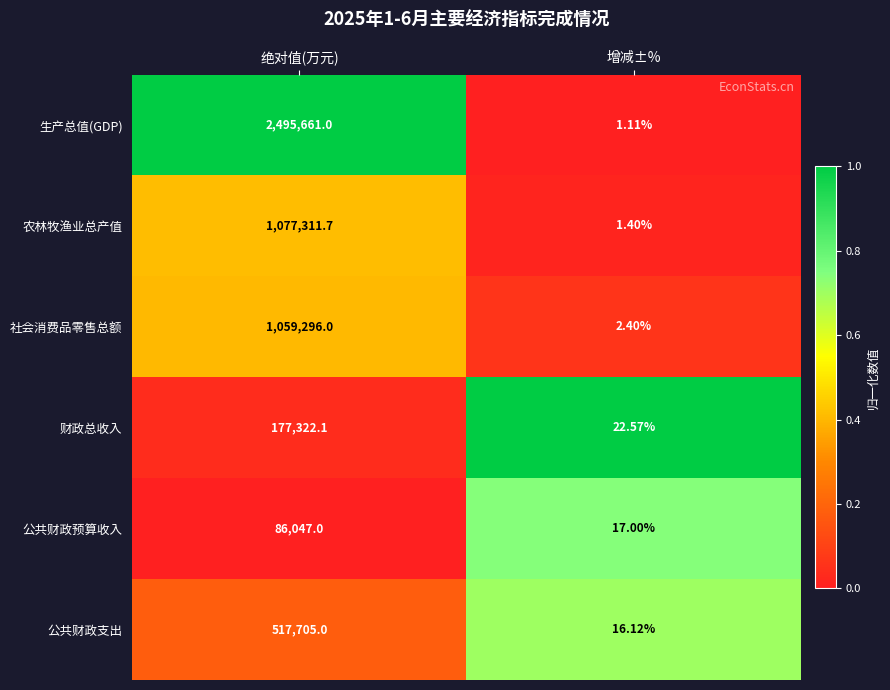

How many categories are shown in the chart?

2